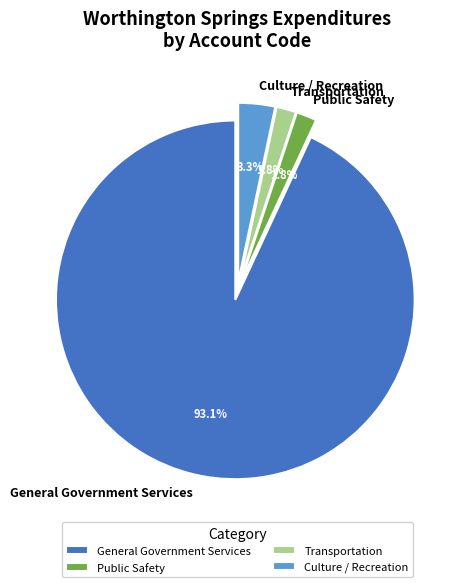

To the nearest percent, what is the difference between the Public Safety and Culture / Recreation slice percentages?

1%